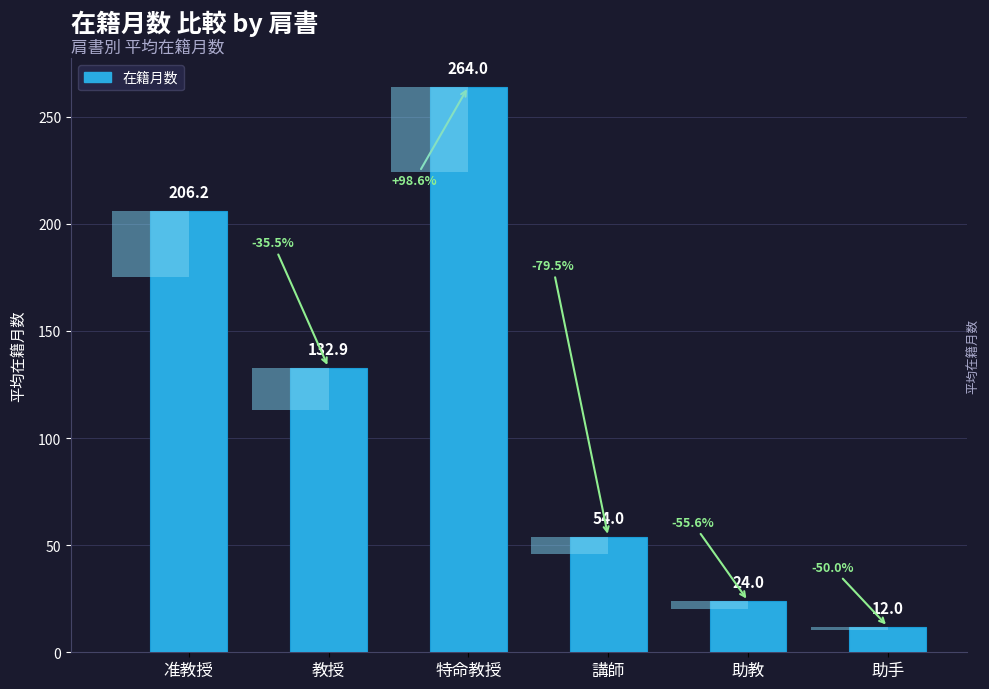

Is it true that the value at 助教 is 16.2?

False